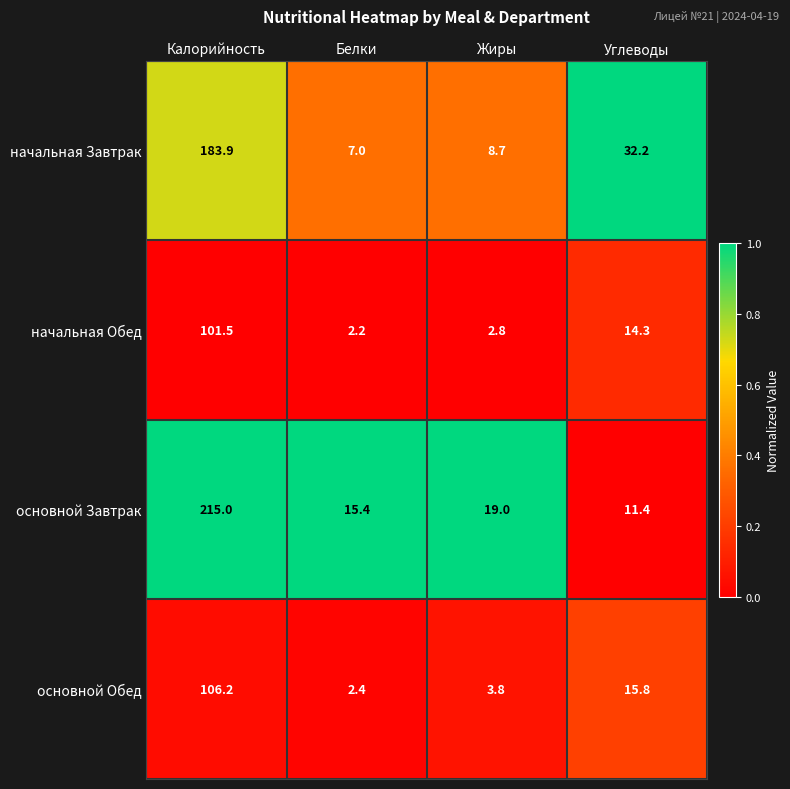

What is the maximum value shown in the chart?

215.0